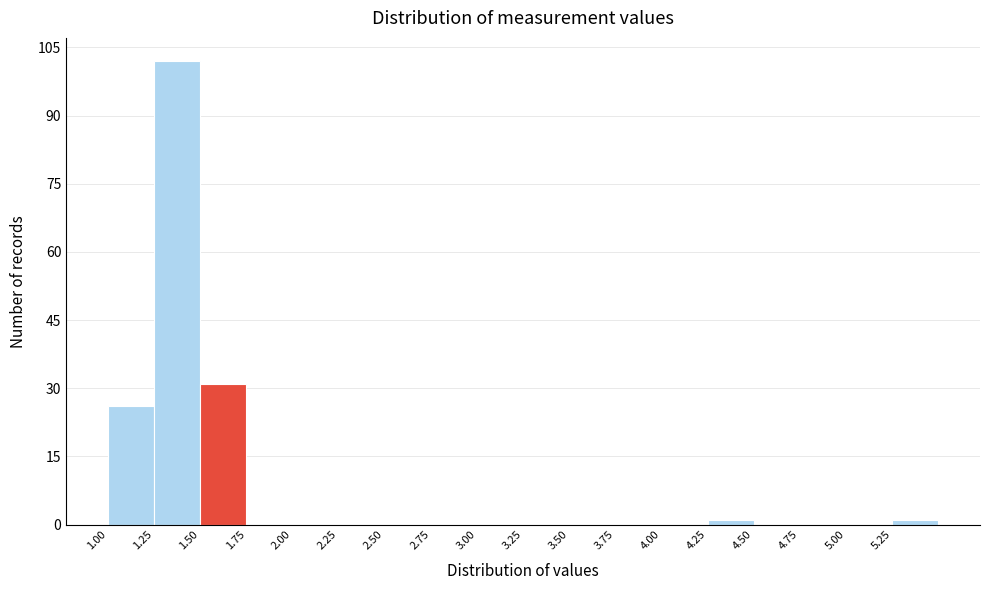

Over which range of the x-axis is the bar tallest?

1.25 to 1.50